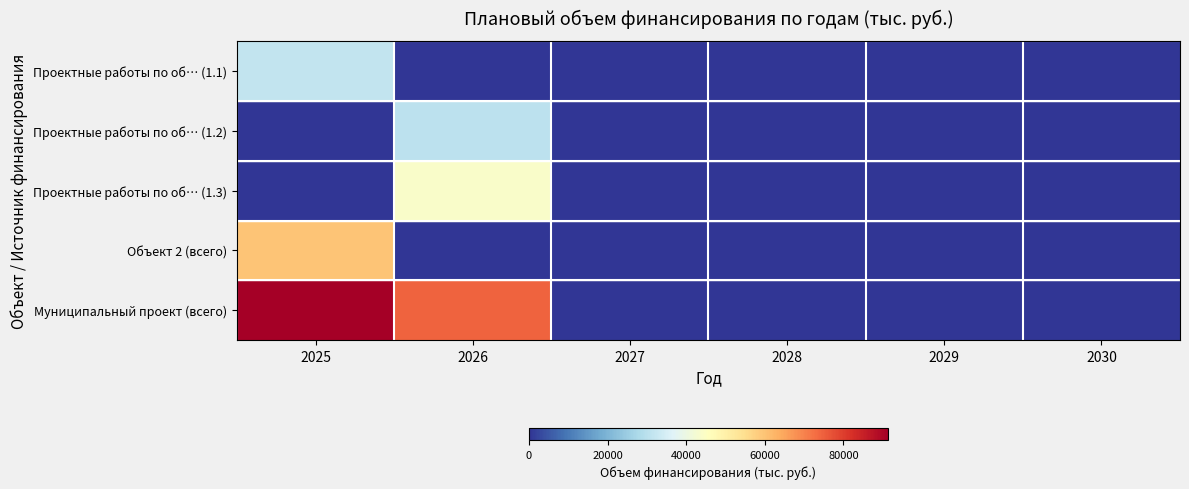

At how many categories does at least one series exceed 64625?

2